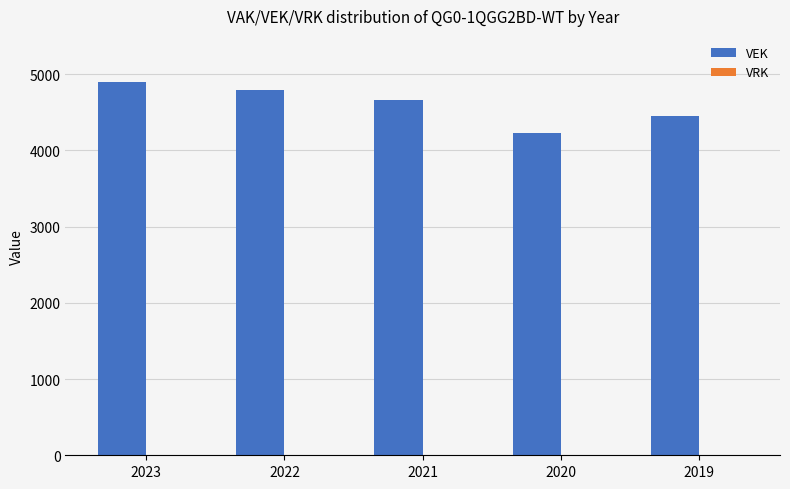

Approximately how many times larger is the value at 2023 compared to 2020?

1.2